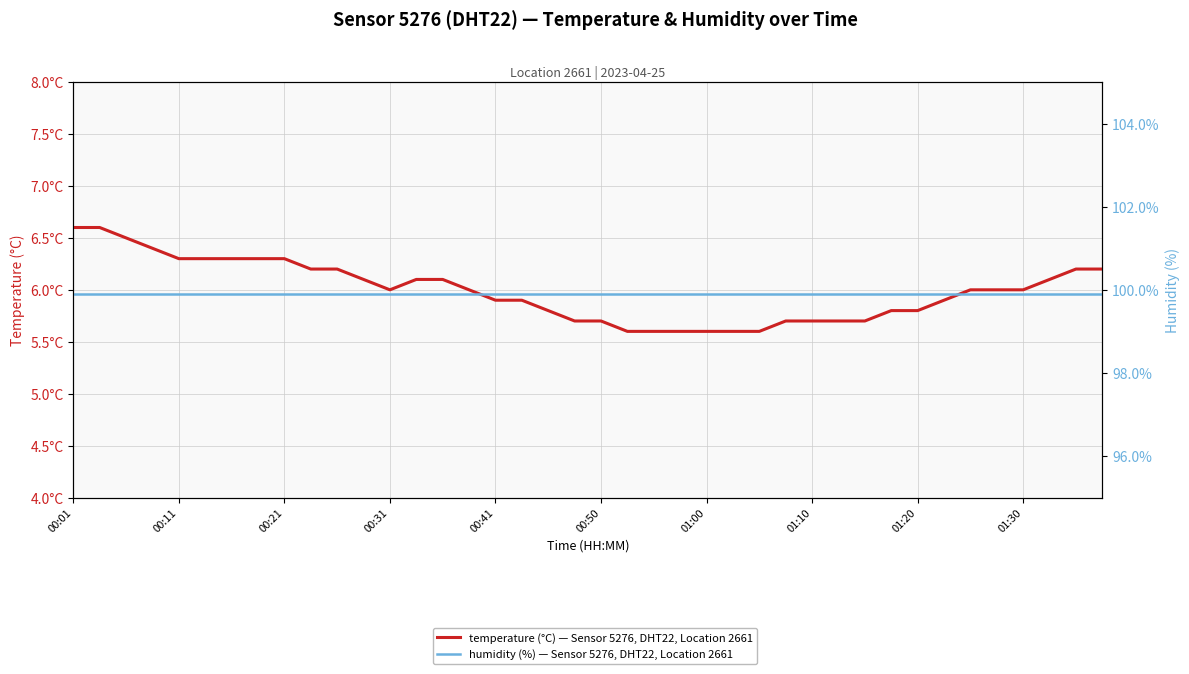

What value does the temperature series have at 26?

5.6